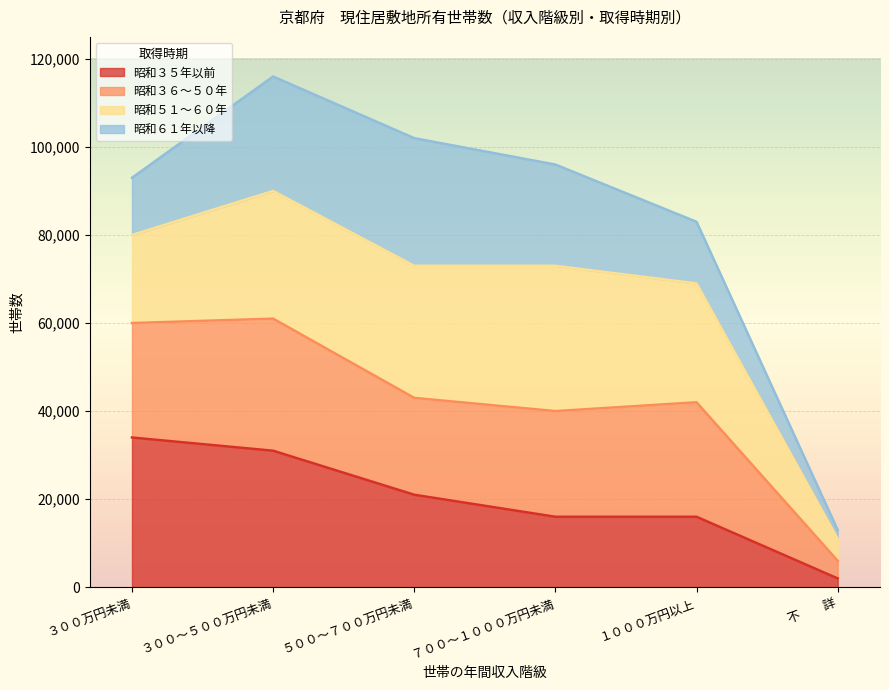

True or false: 昭和３６～５０年 has more than 2 points higher than both neighbors.

False